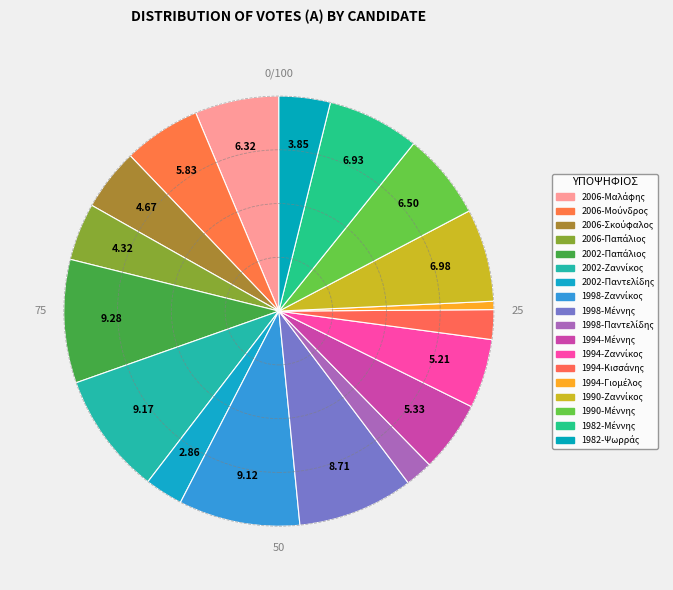

How many slices are in this pie chart?

18